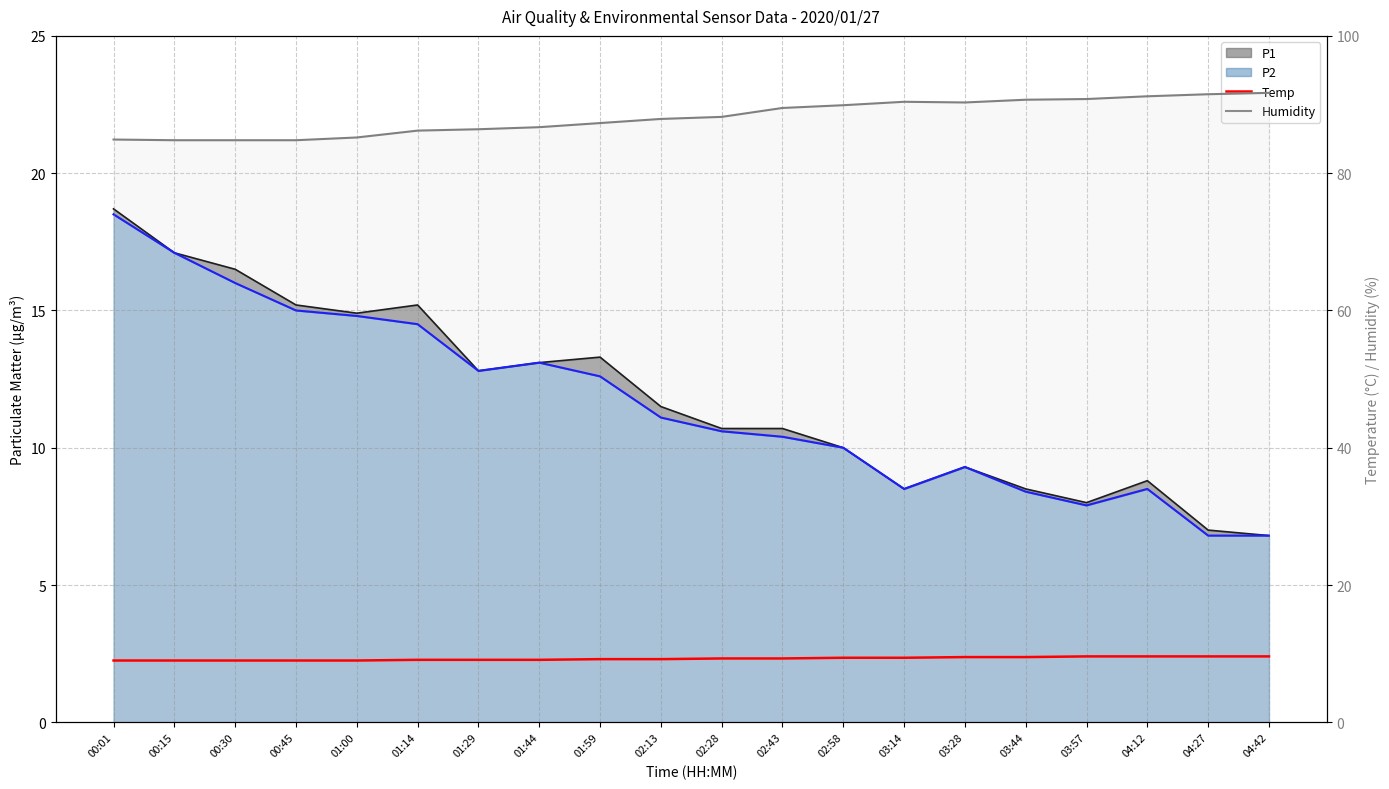

What is the approximate value of Temp at 03:57?

9.6